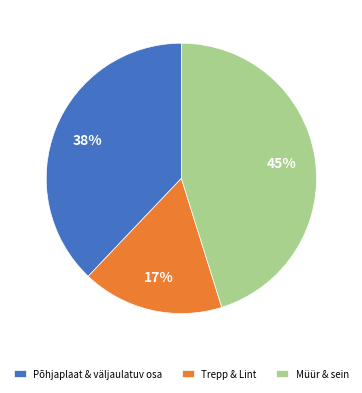

How many segments does this pie chart have?

3